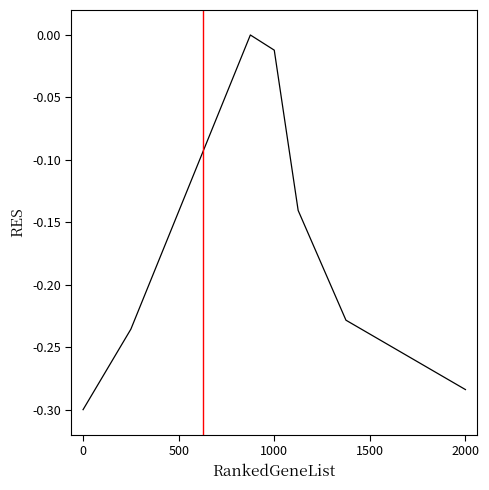

What is the difference between the maximum and minimum values?

0.3